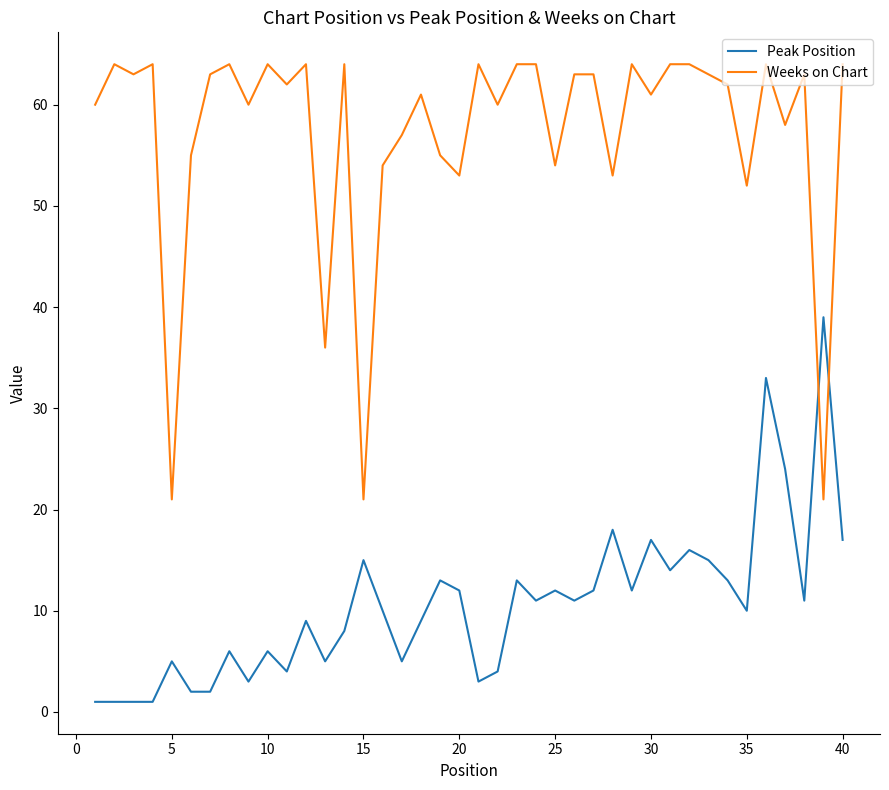

True or false: Weeks on Chart and Peak Position cross at least once.

True